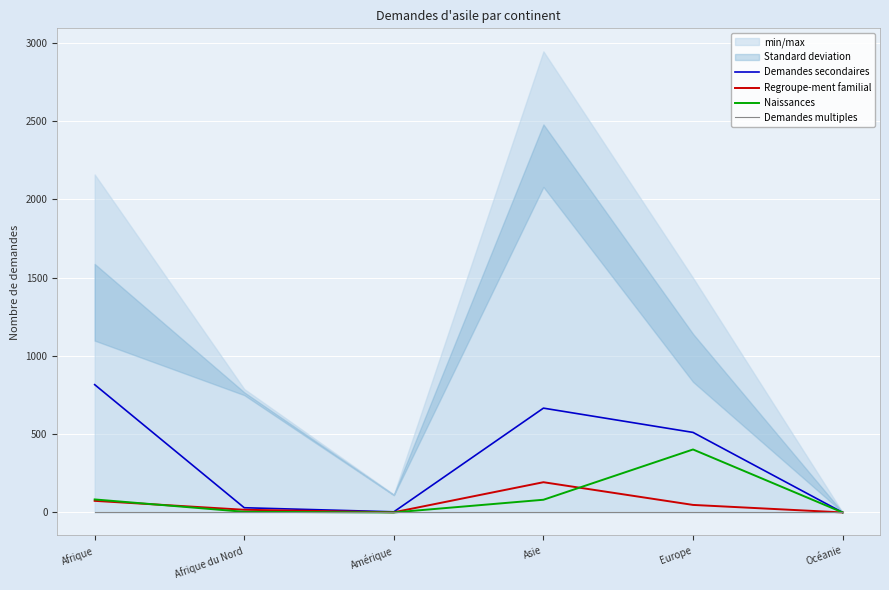

The Demandes secondaires series shows 666 at Asie. True or false?

True